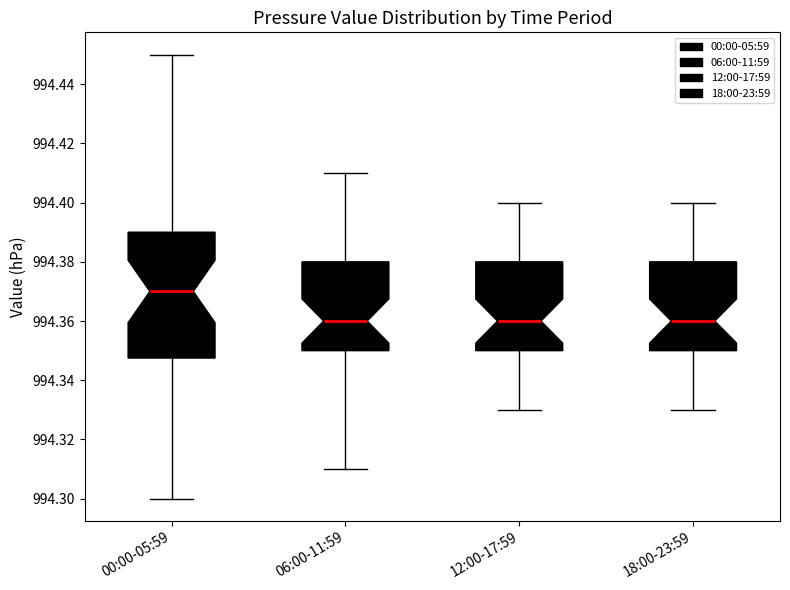

Comparing the boxes themselves (not the whiskers), which one is the tallest?

00:00-05:59